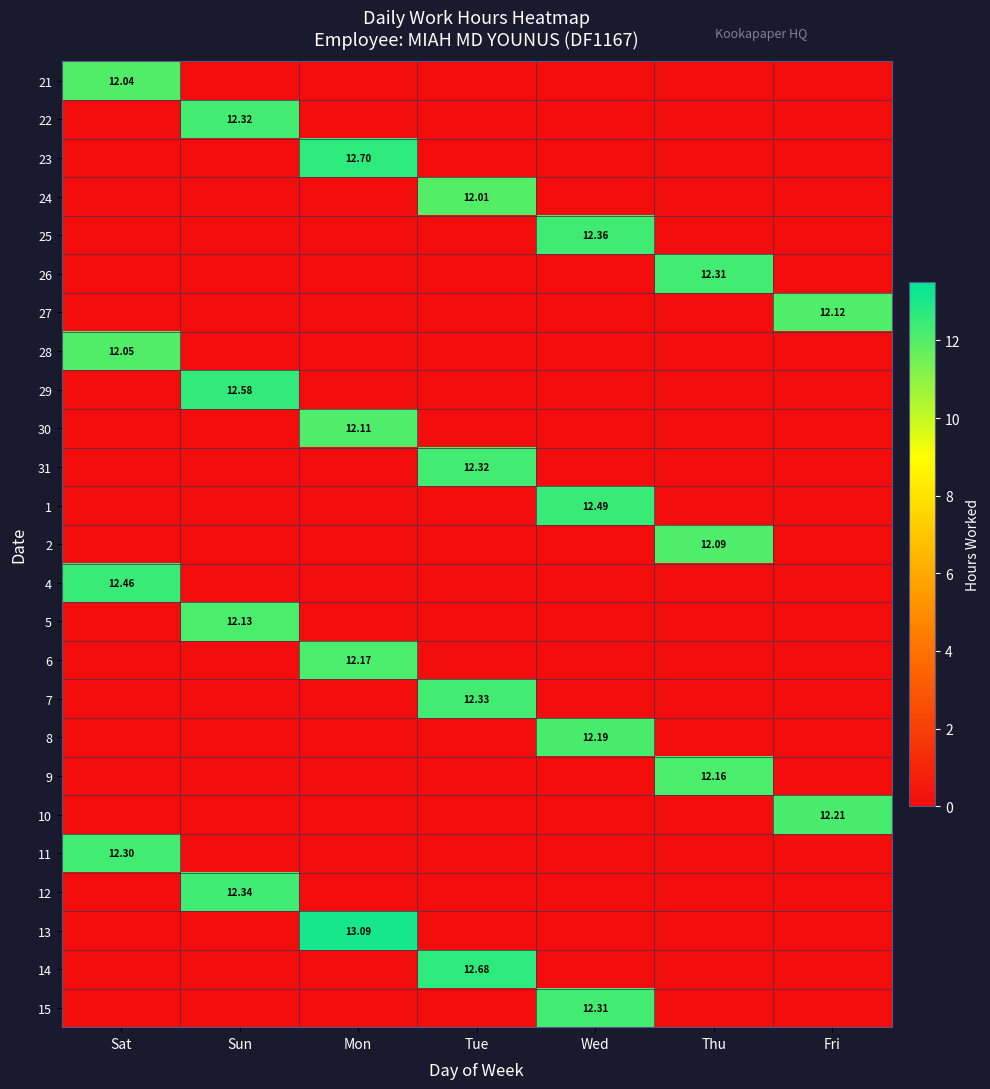

Rank the series at Thu from lowest to highest value.

21, 22, 23, 24, 25, 27, 28, 29, 30, 31, 1, 4, 5, 6, 7, 8, 10, 11, 12, 13, 14, 15, 2, 9, 26